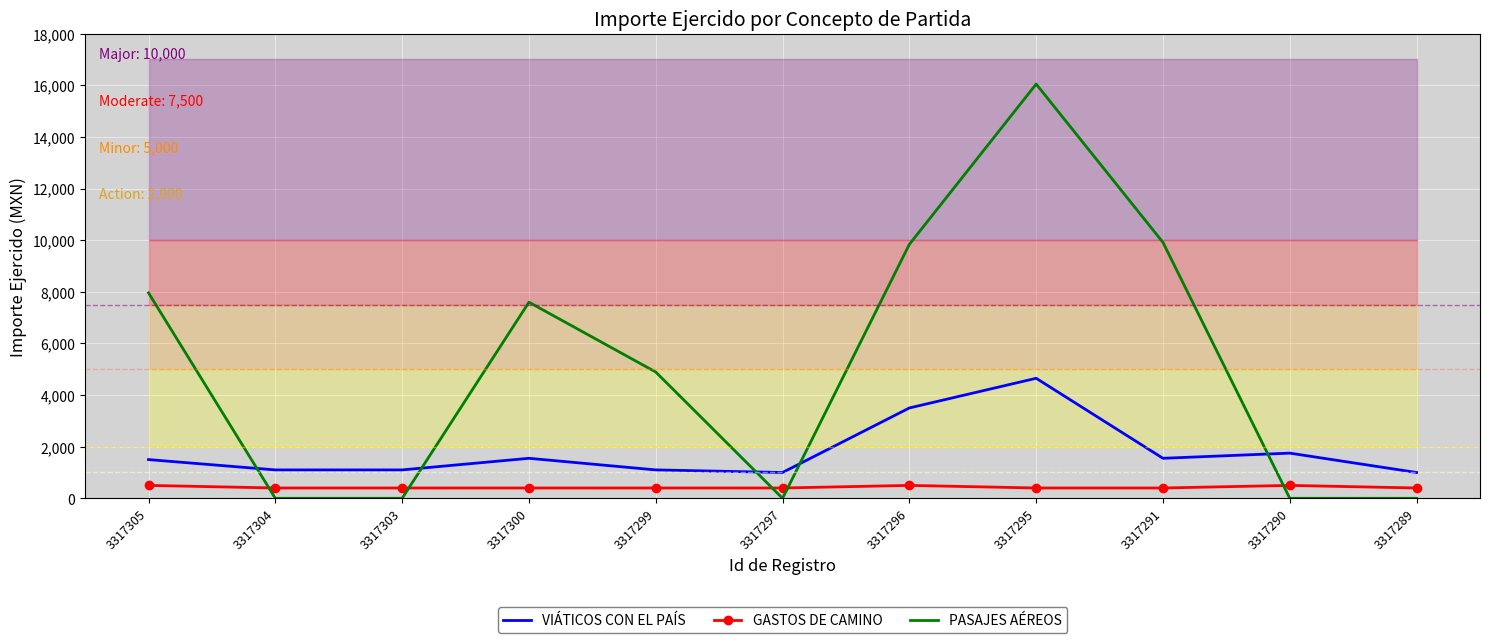

Is this an area chart (filled region under the line)?

No